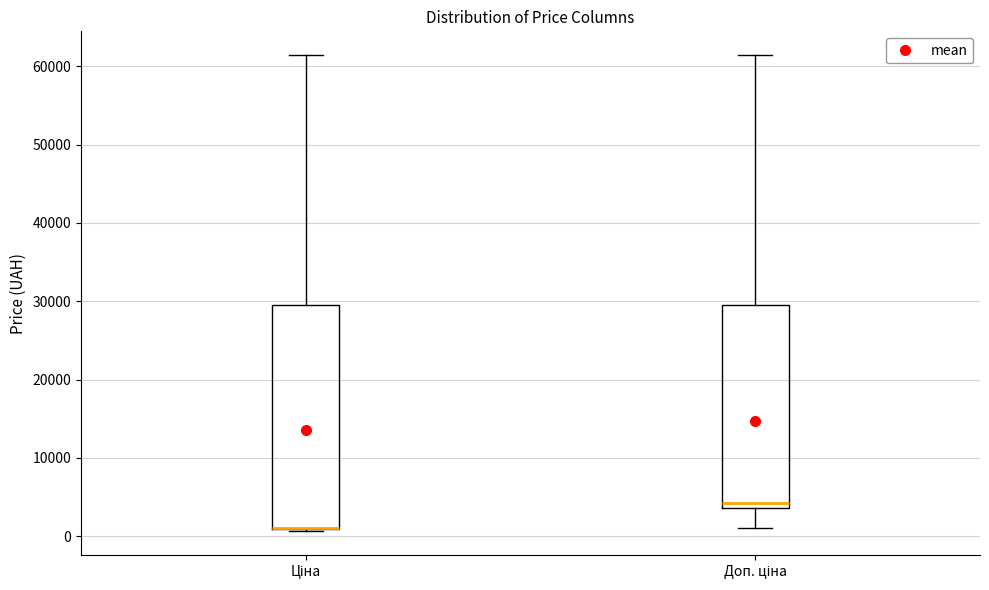

Comparing the boxes themselves (not the whiskers), which one is the tallest?

Ціна